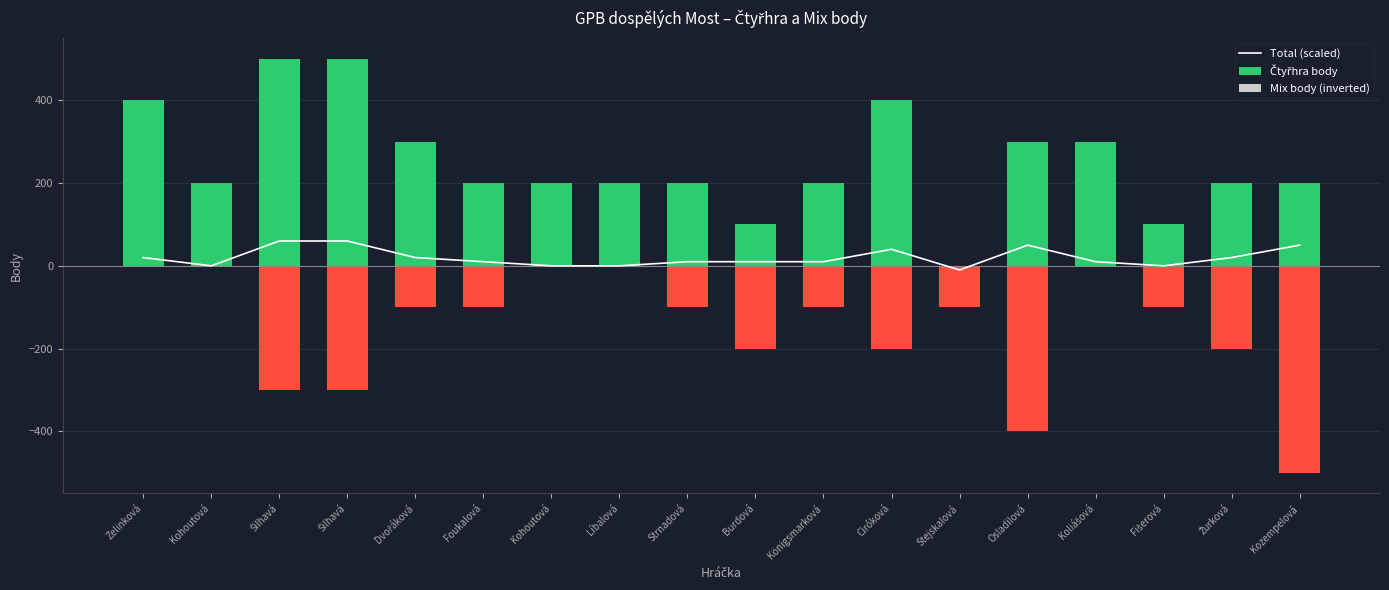

Is it true that Mix body (inverted) equals -243 at Koliášová?

False